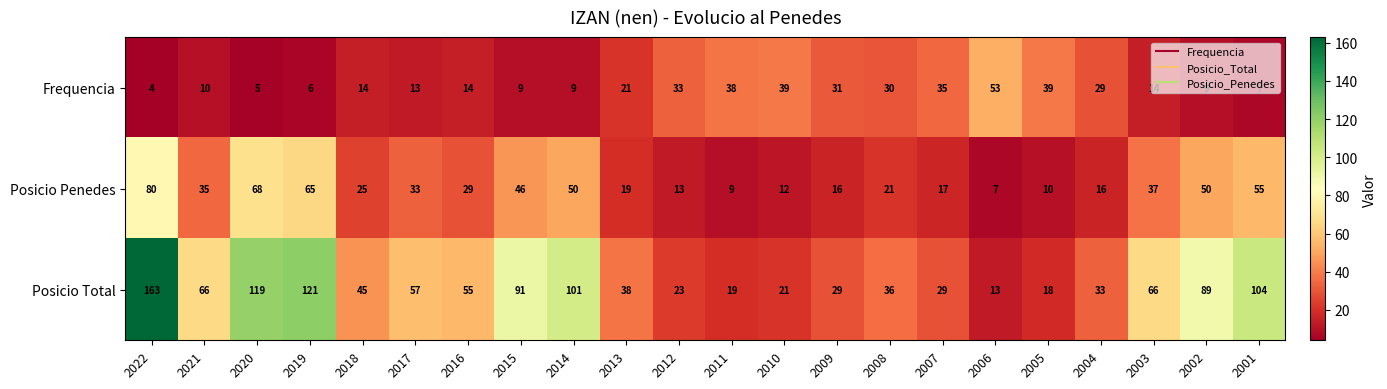

List the series in order of their peak value, lowest first.

Frequencia, Posicio Penedes, Posicio Total